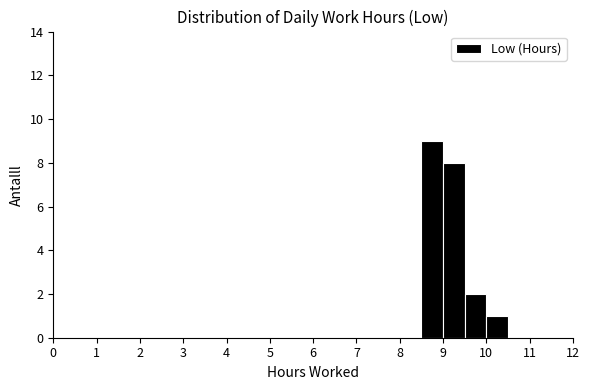

How tall is the bar that spans 9.0 to 9.5 on the x-axis? The values are not printed on the chart, so give them approximately, as read against the axis.

8